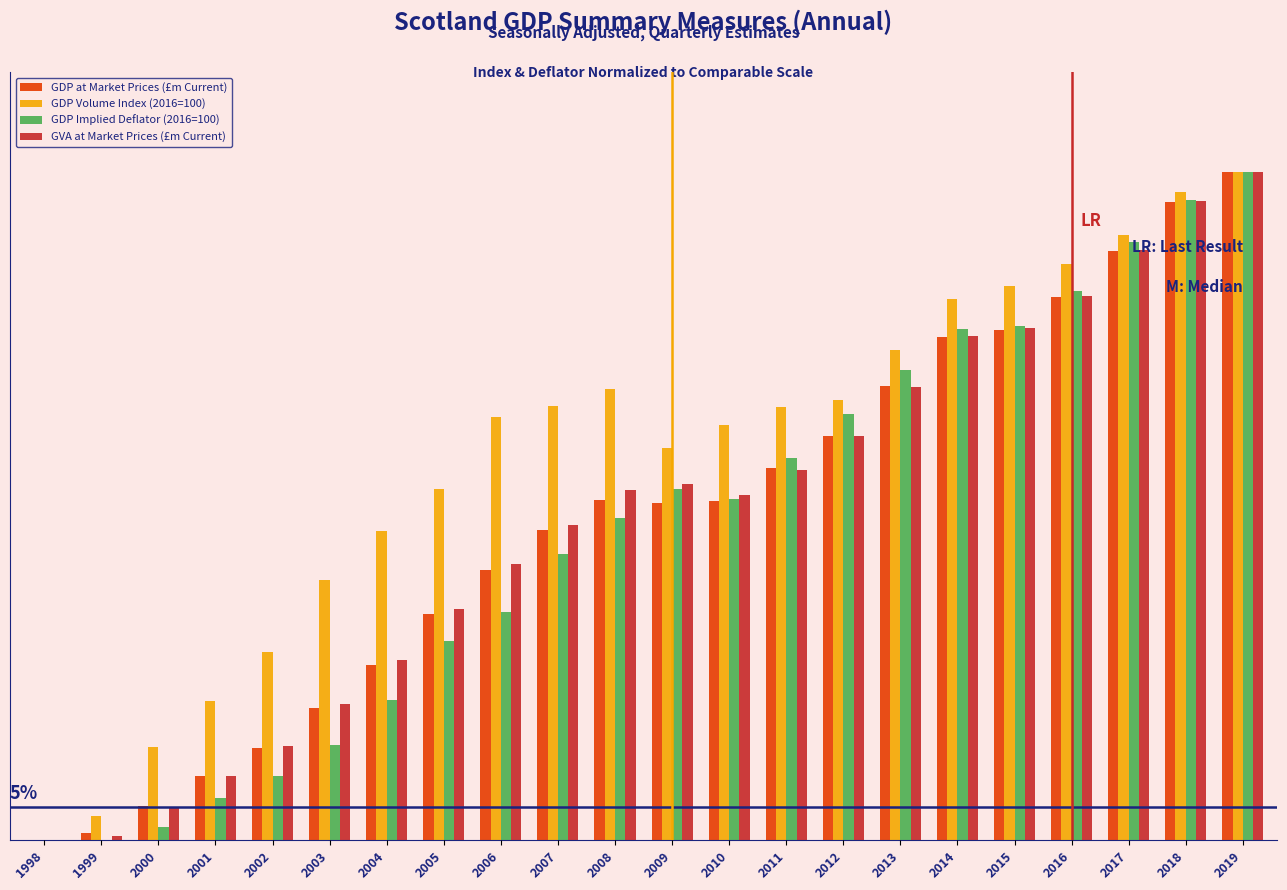

What is the value of the GDP Volume Index (2016=100) bar at the 21st from the left?

97.0